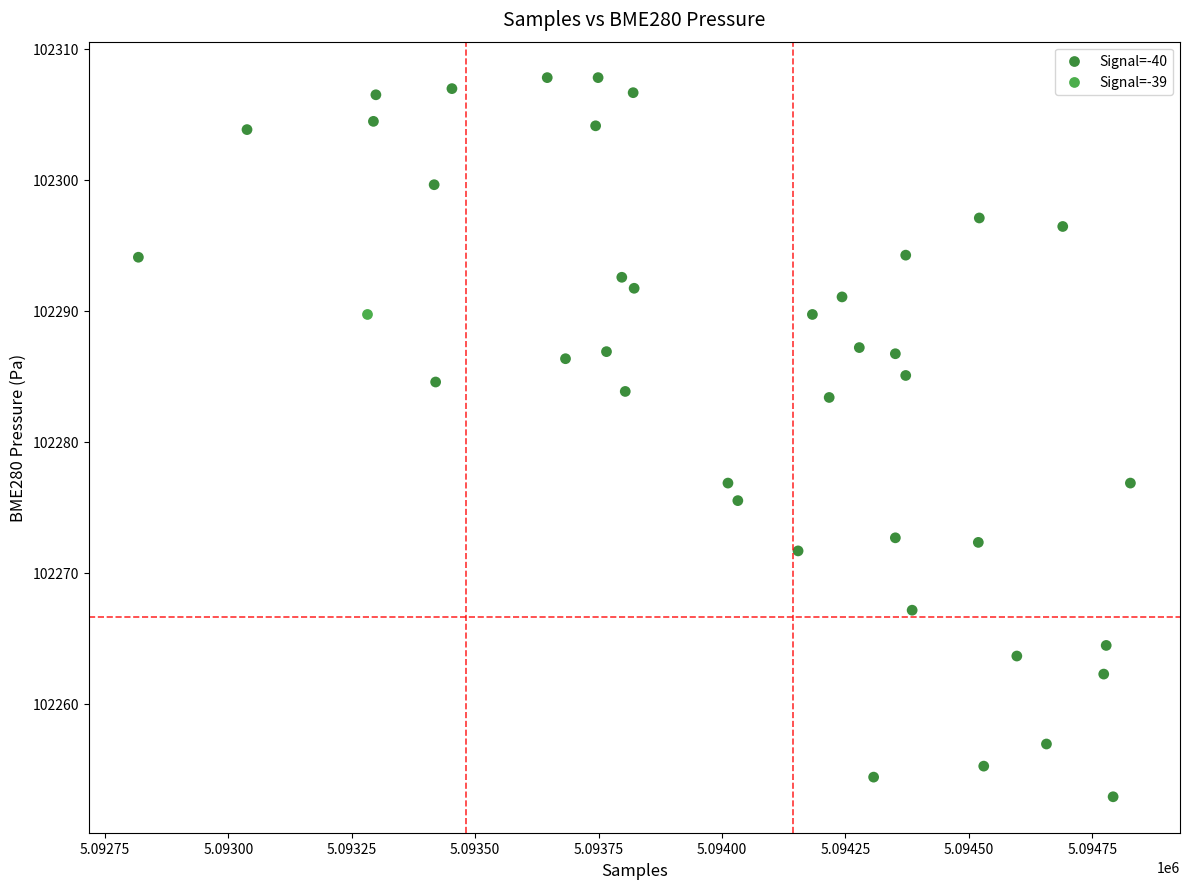

What are all the series names shown in the legend?

Signal=-40, Signal=-39